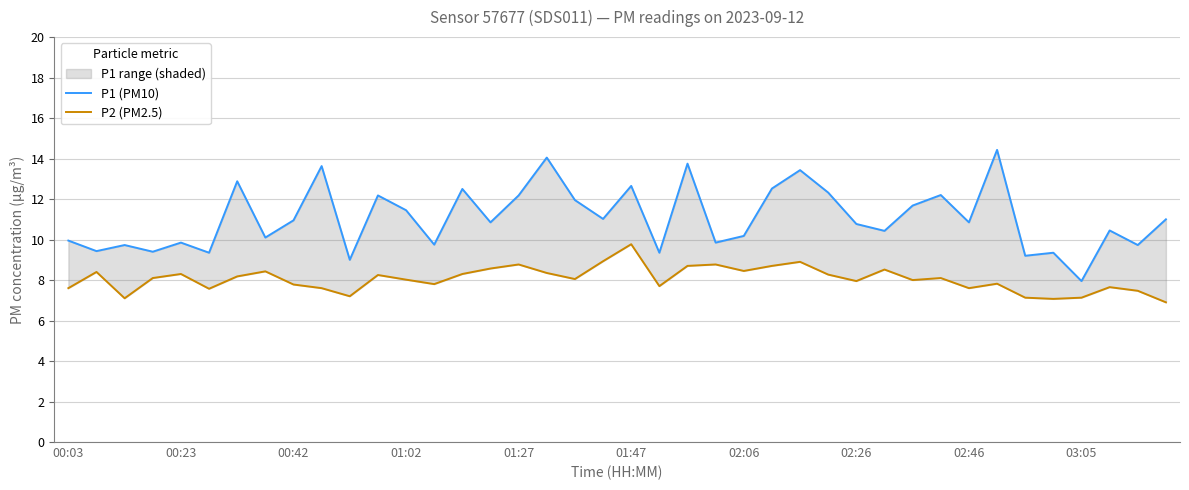

True or false: P1 (PM10) and P2 (PM2.5) cross at least once.

False